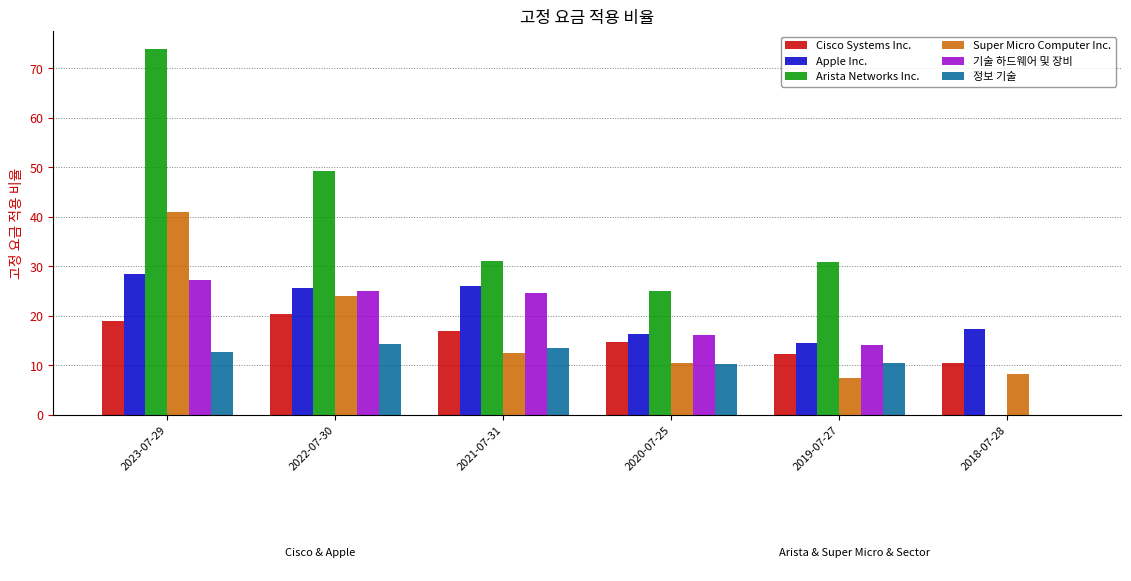

What is the total value across all series at 2023-07-29?

202.2